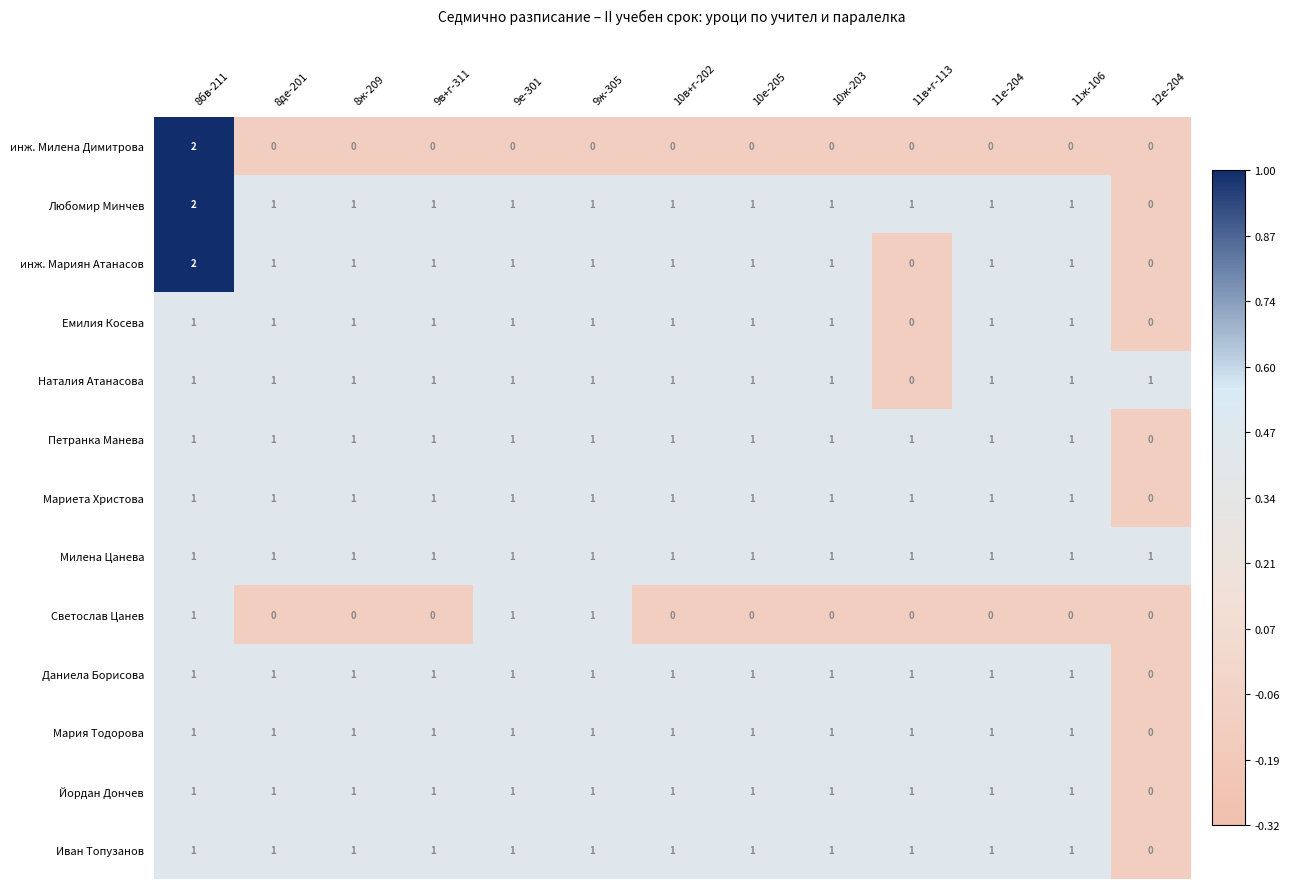

How many categories are shown in the chart?

13